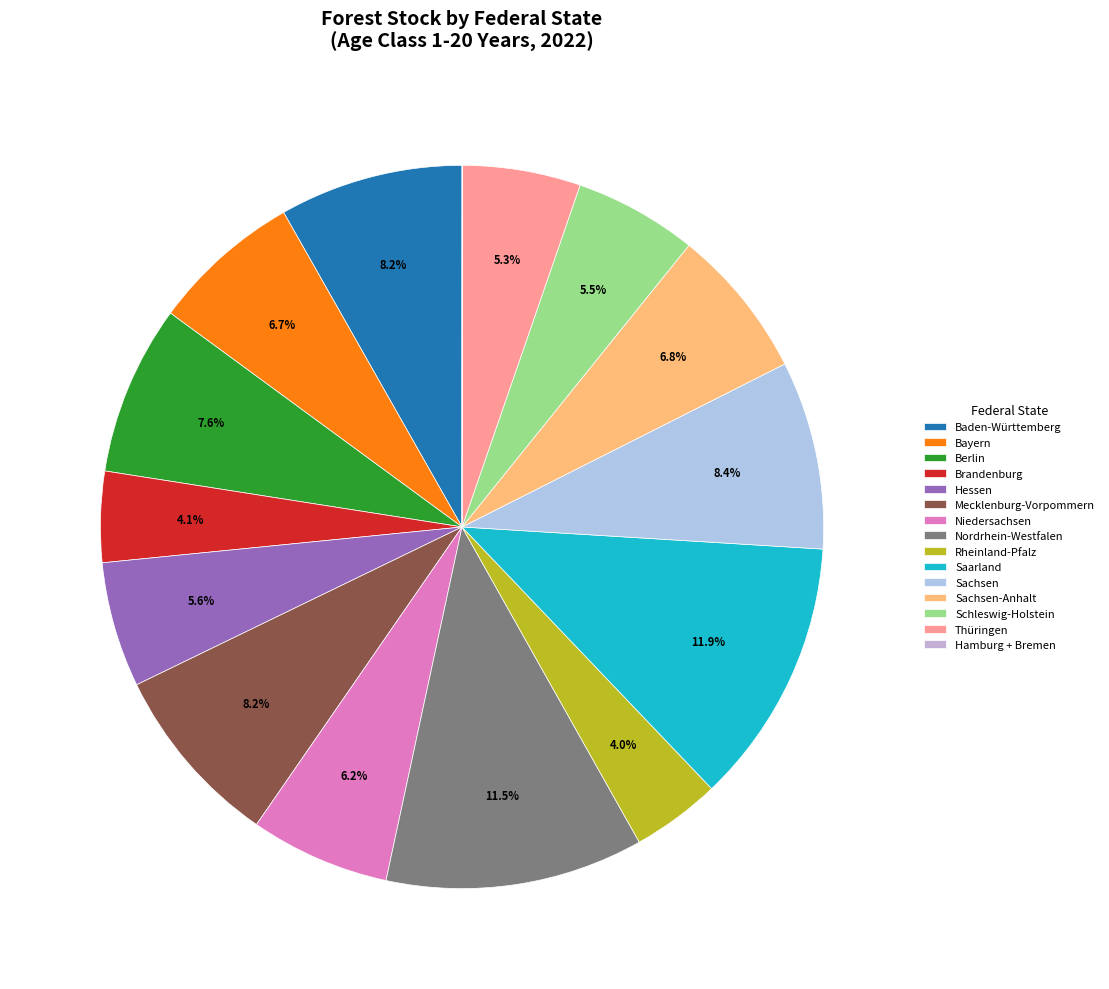

To the nearest percent, what is the combined percentage of Mecklenburg-Vorpommern and Nordrhein-Westfalen?

20%